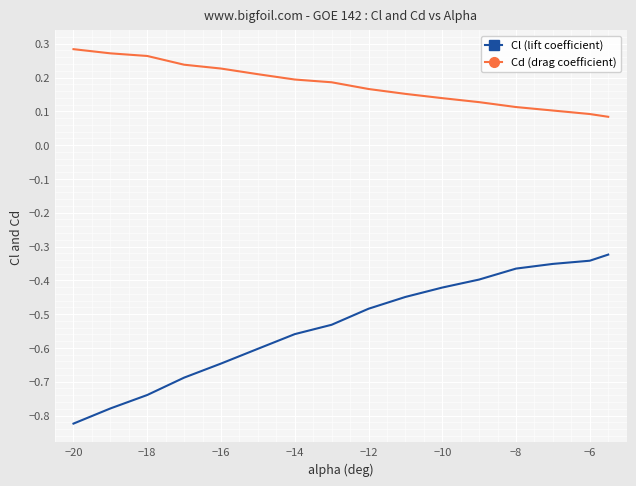

True or false: Cl (lift coefficient) and Cd (drag coefficient) cross at least once.

False